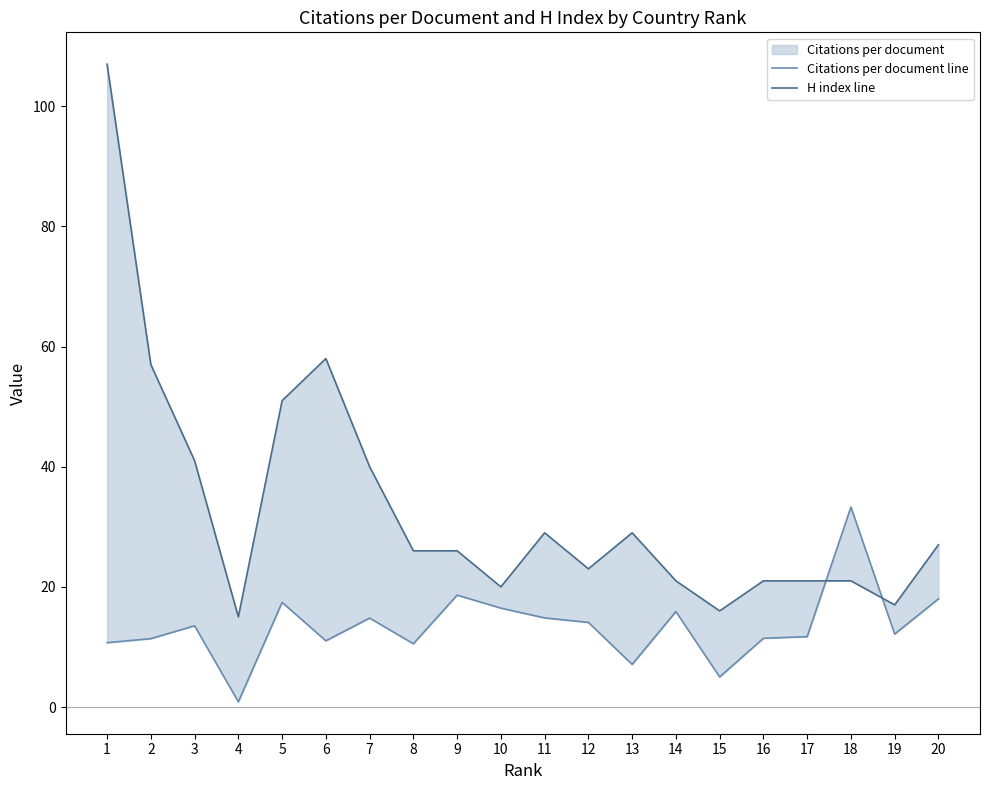

Which has a higher value, 10 or 13?

10